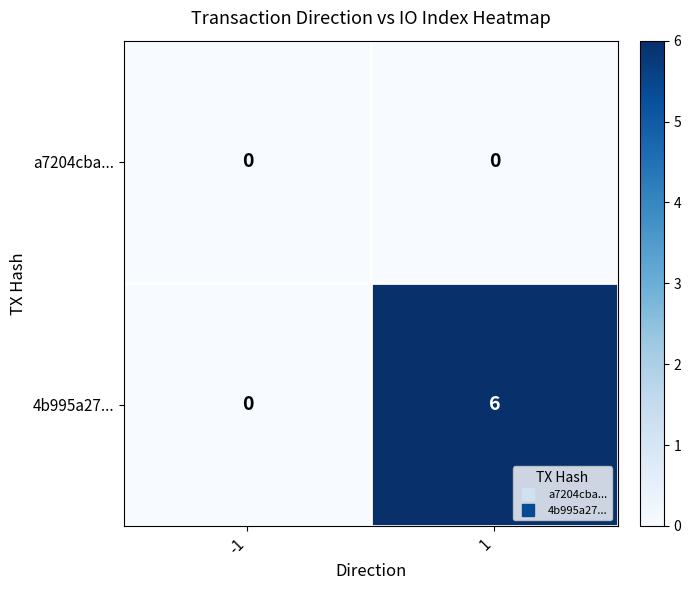

What is the spread (max minus min) of values at 1?

6